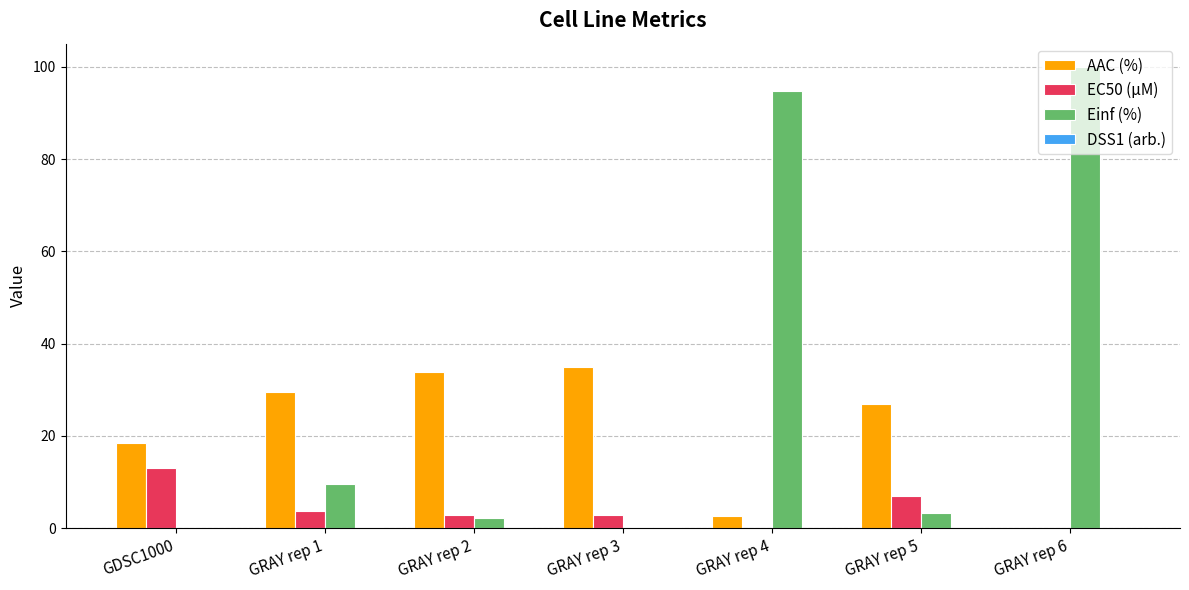

The EC50 (µM) series shows 6.9 at GRAY rep 5. True or false?

True